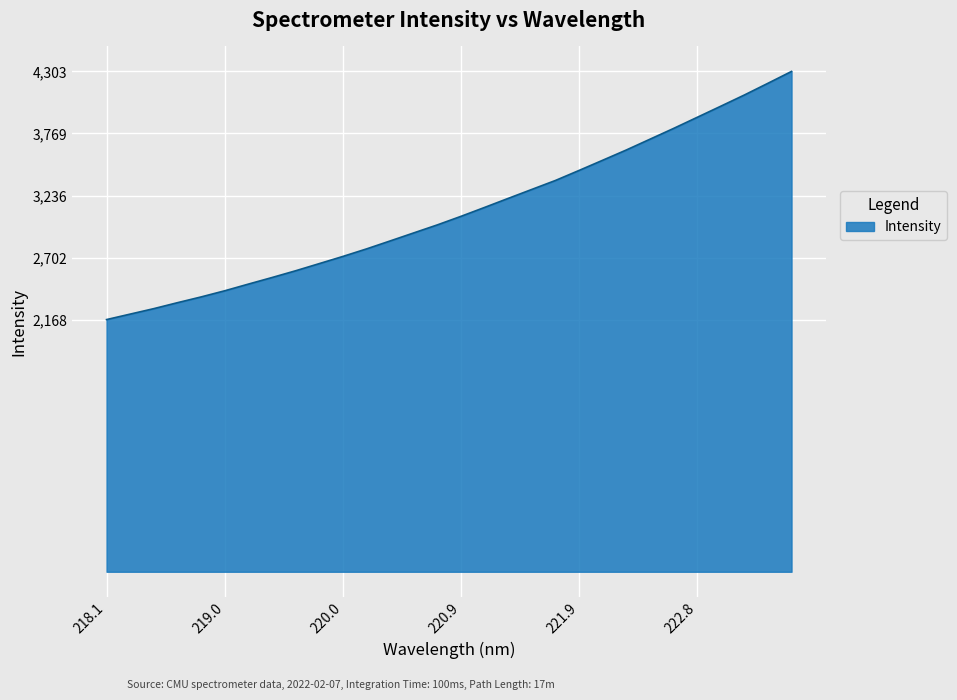

What is the smallest value displayed?

2168.9